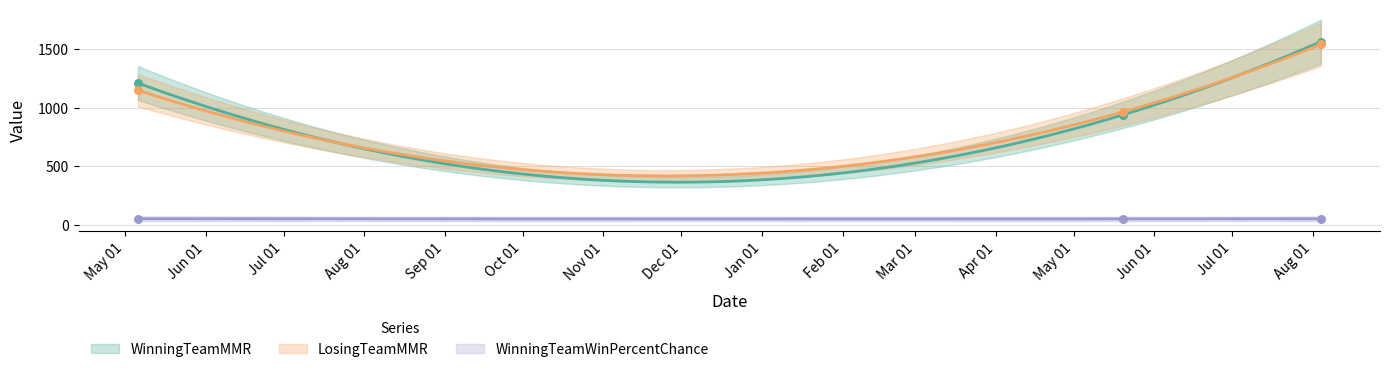

At which category is the sum across all series the highest?

2023-08-04